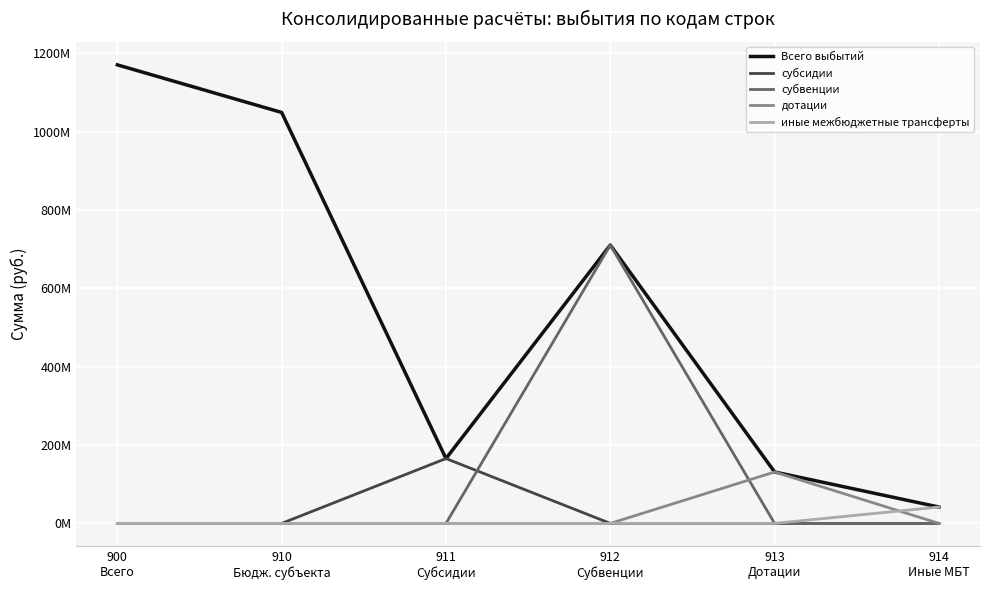

What is the spread (max minus min) of values at 900
Всего?

1170204345.8